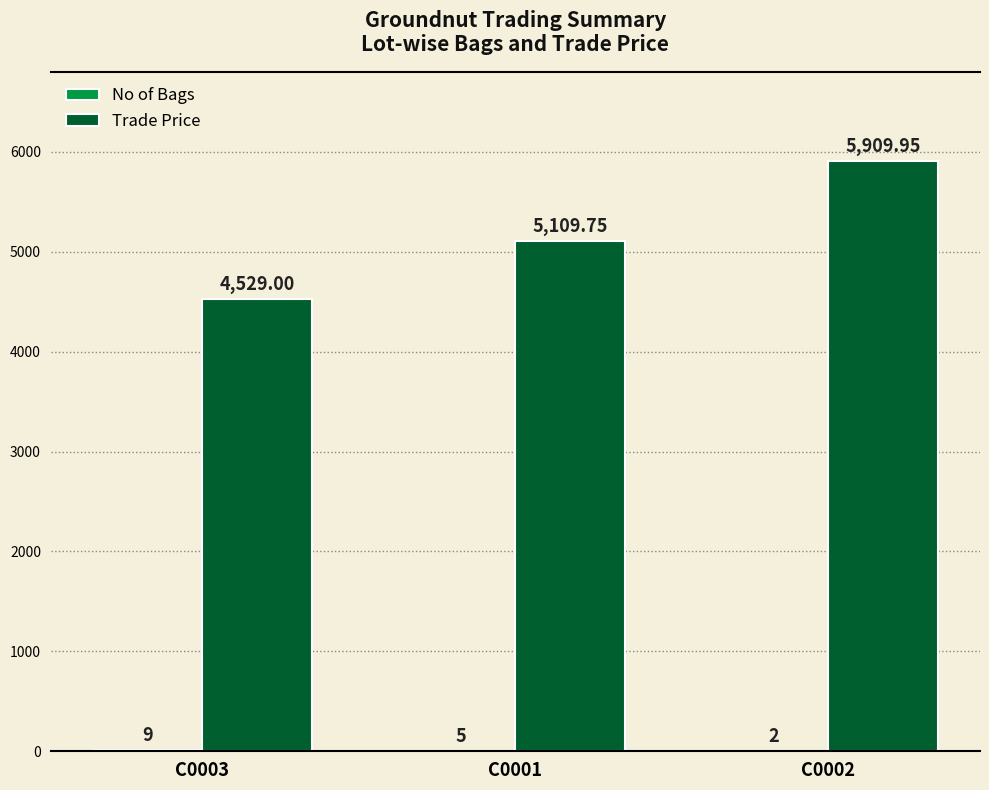

Which series has the largest total across all categories?

Trade Price